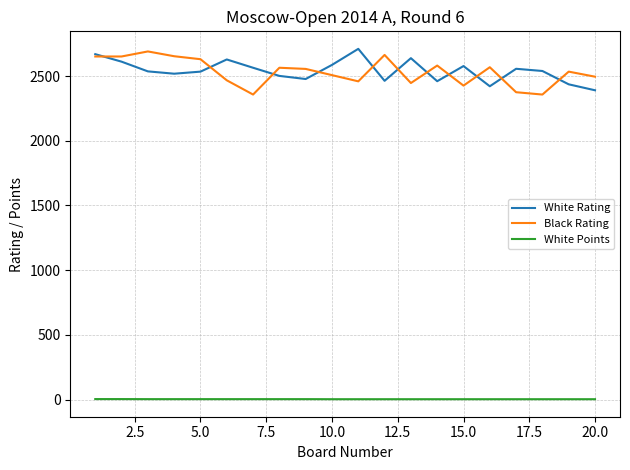

What is the difference between the second highest and second lowest values in the White Points series?

1.0